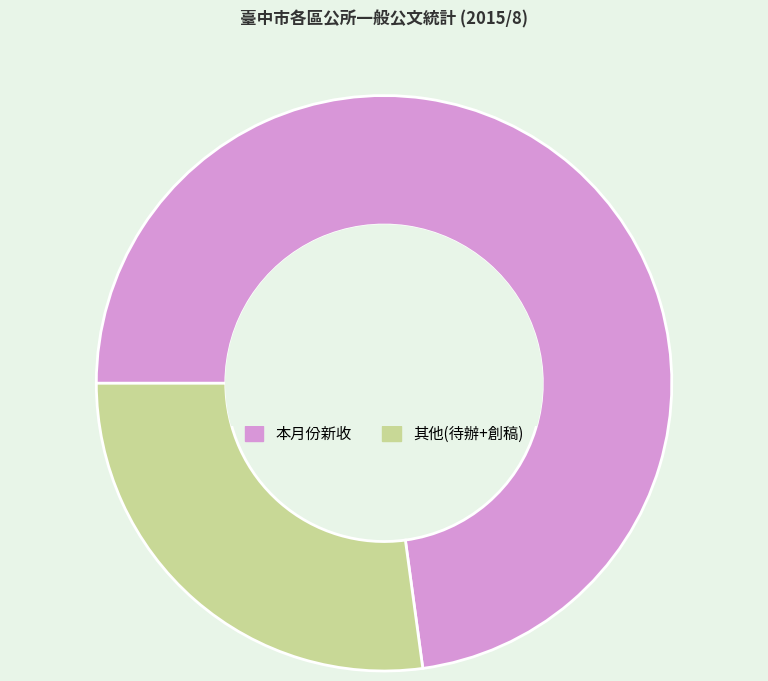

Is there any slice that represents more than half of the pie?

Yes